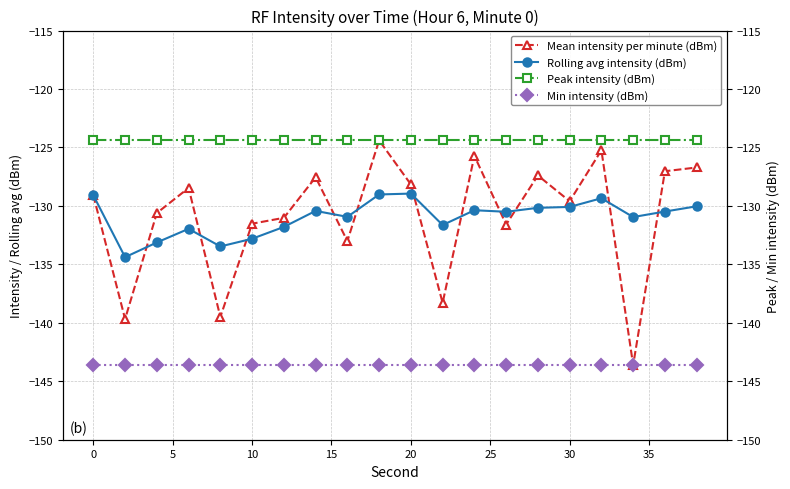

How many values in the Rolling avg intensity (dBm) series are below -130?

16